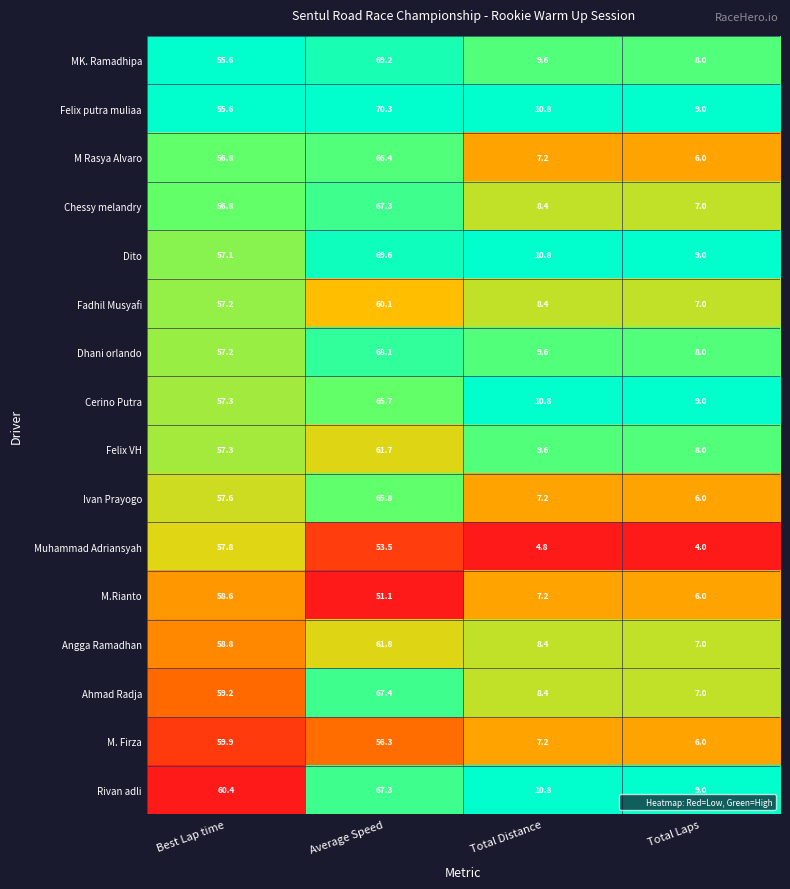

Where is Dito nearest to the value 39?

Best Lap time